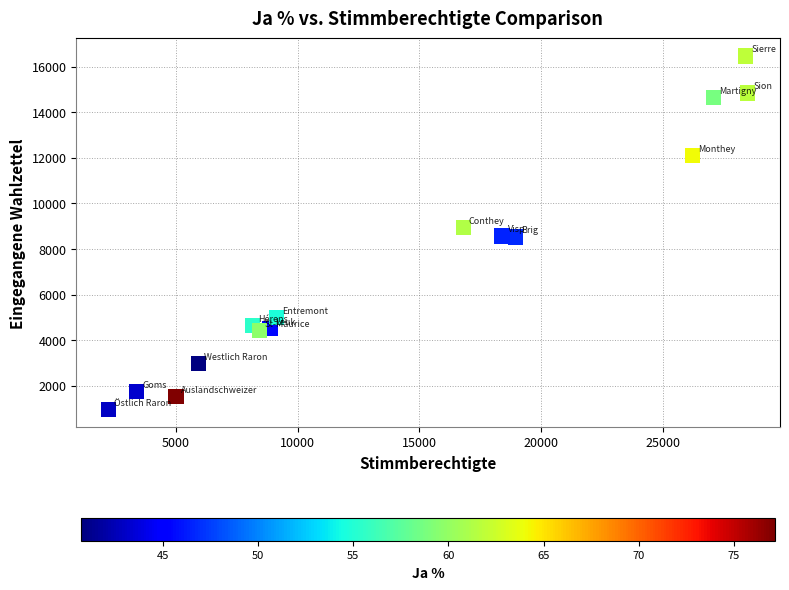

What is the range of X values (max minus min)?

26272